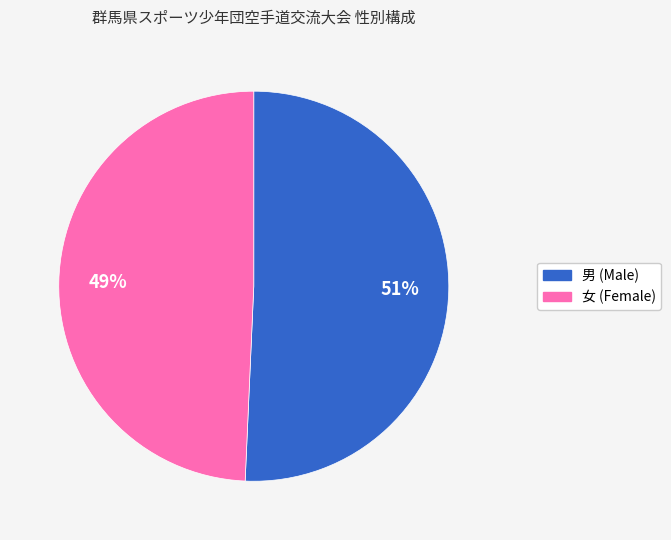

To the nearest percent, what is the combined percentage of 男 and 女?

100%